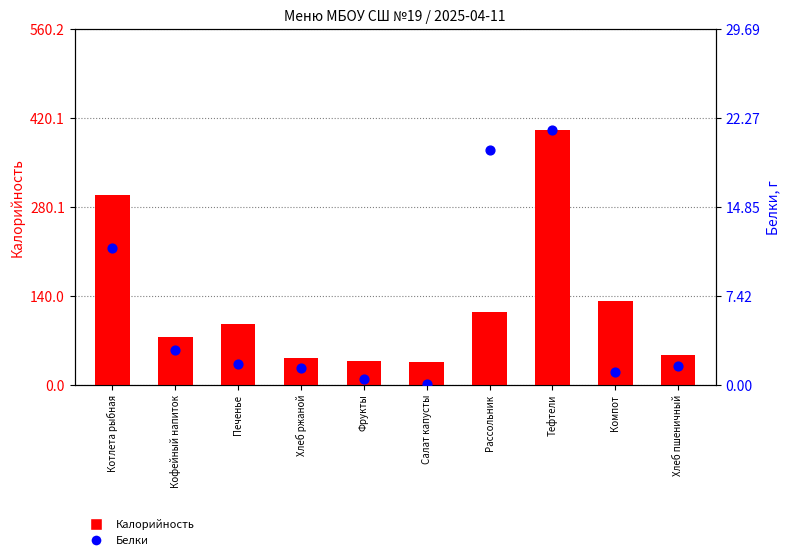

Which series reaches the maximum Y coordinate?

Калорийность